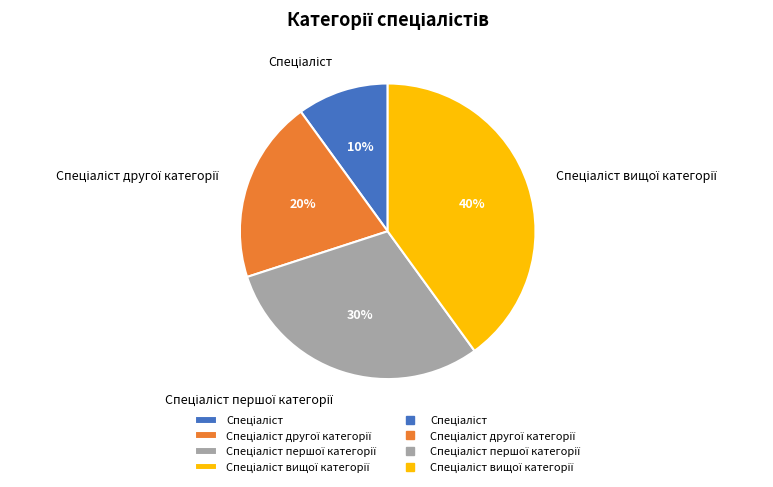

Is there a majority slice in this chart?

No